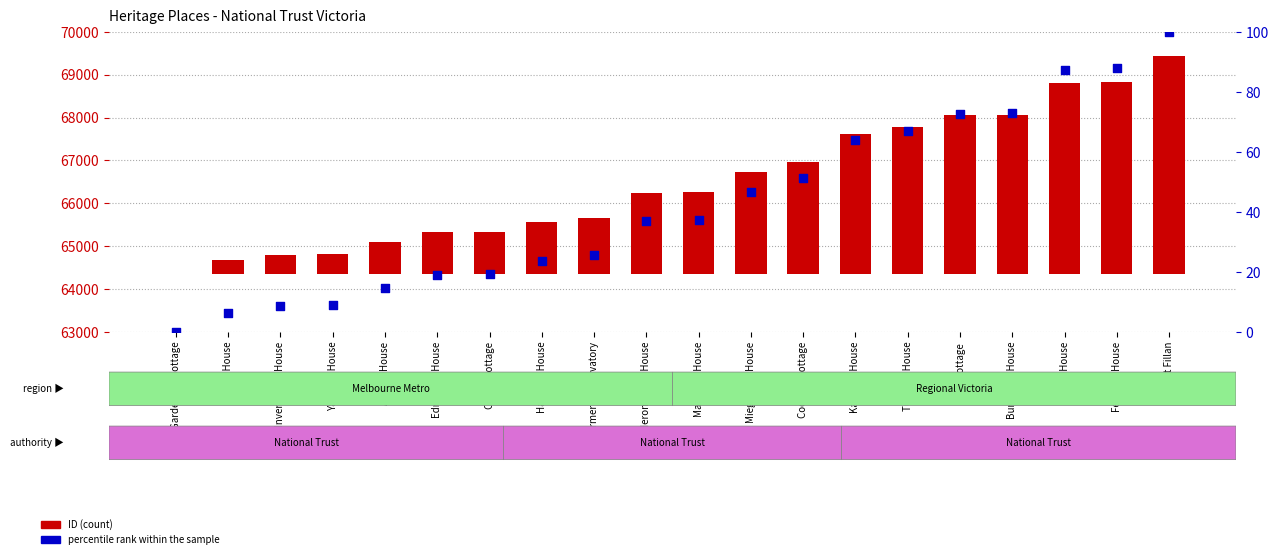

Which series has the largest total across all categories?

ID (count)